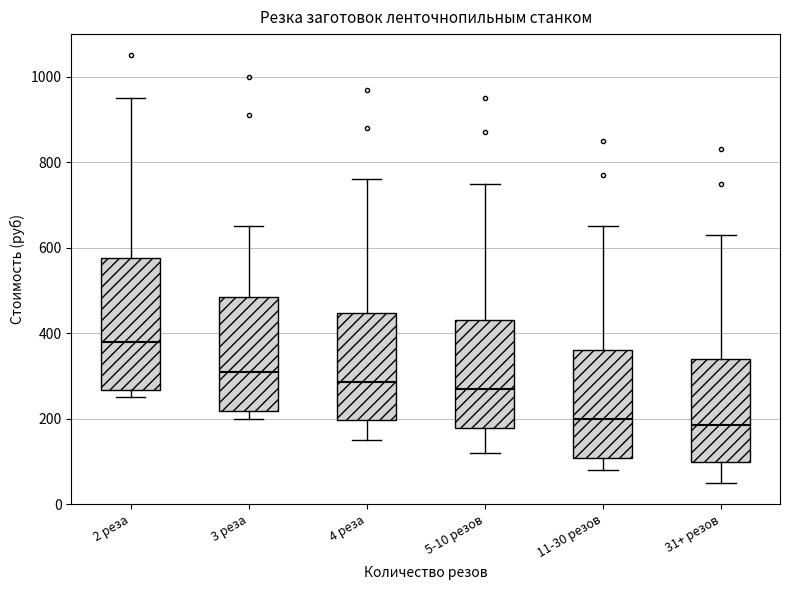

Comparing the boxes themselves (not the whiskers), which one is the tallest?

2 реза